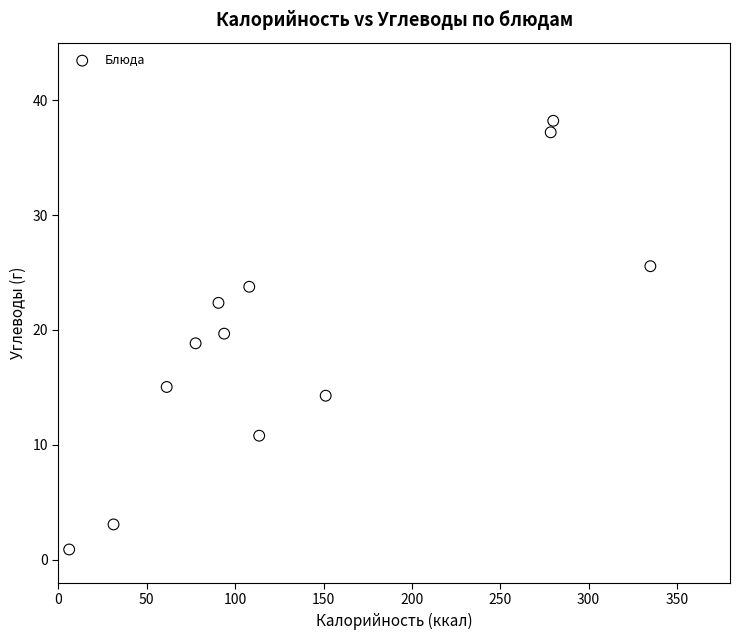

What is the range of X values (max minus min)?

328.9